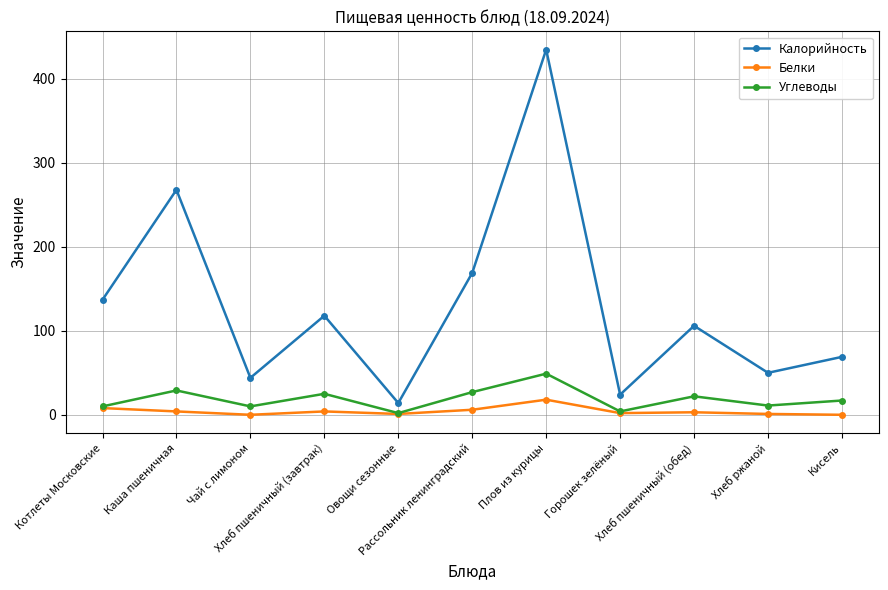

Is this an area chart (filled region under the line)?

No